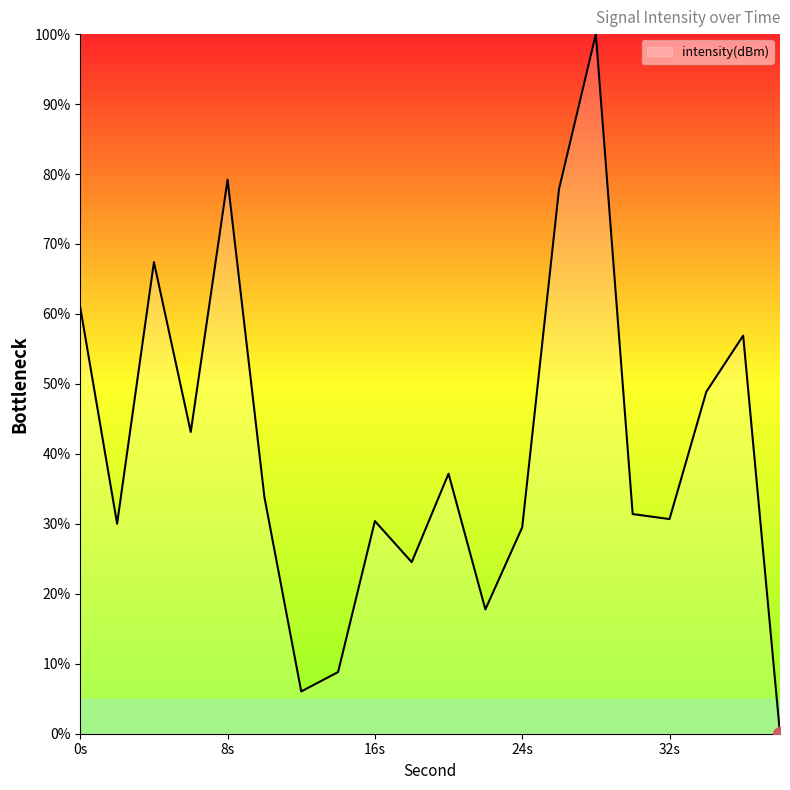

What is the greatest value displayed?

100.0